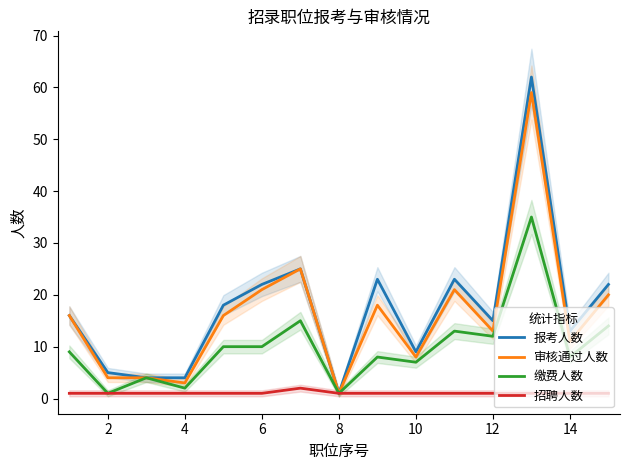

How many interior local peaks does the 招聘人数 series have?

1